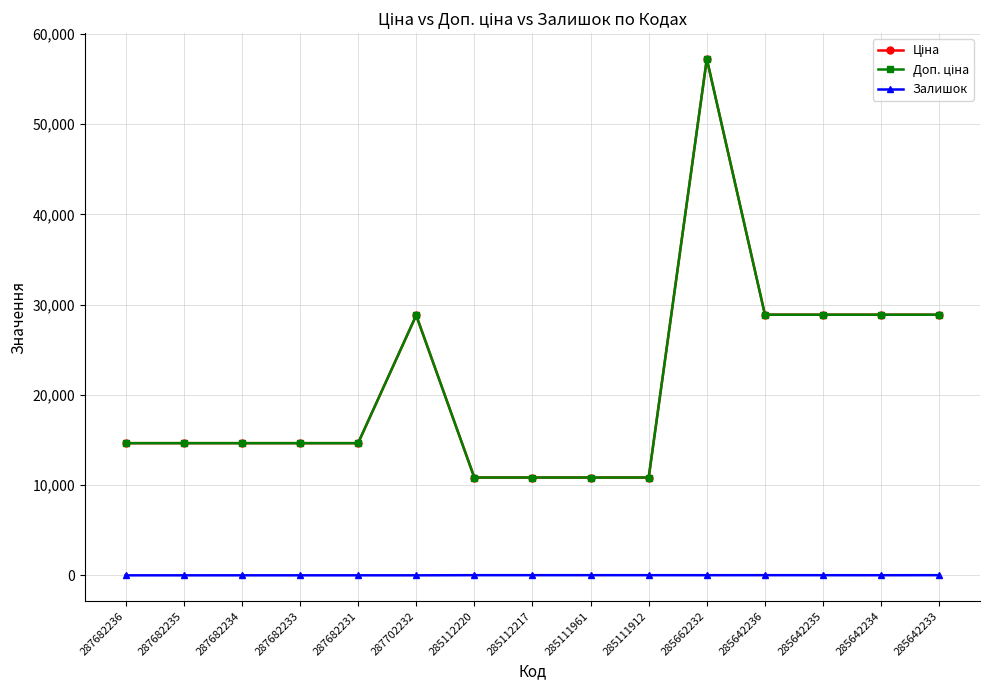

What position from the left is 287682235?

2